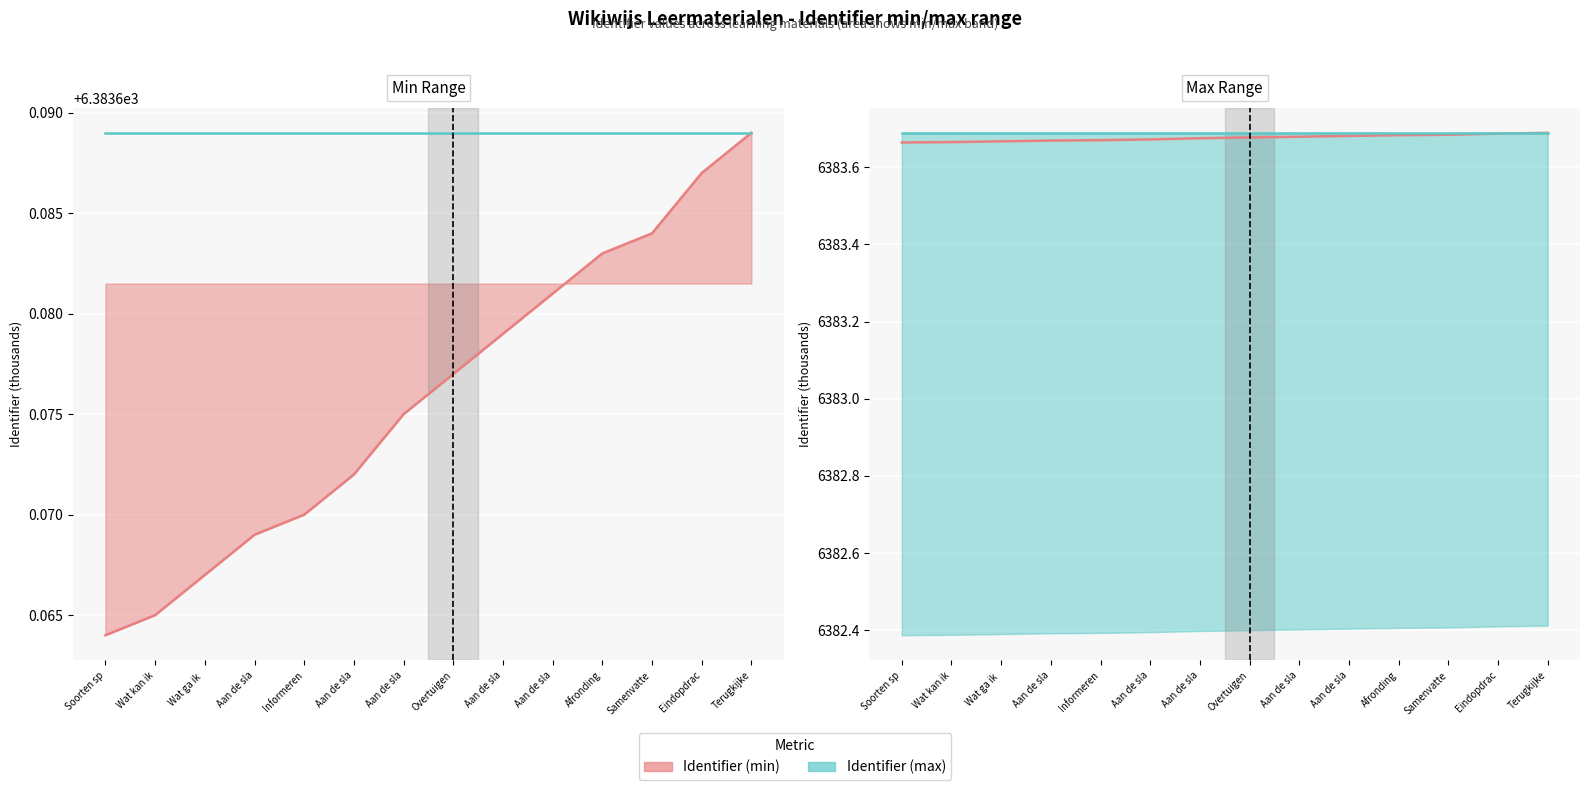

True or false: Identifier (max) line and Identifier (min) intersect in this chart.

False